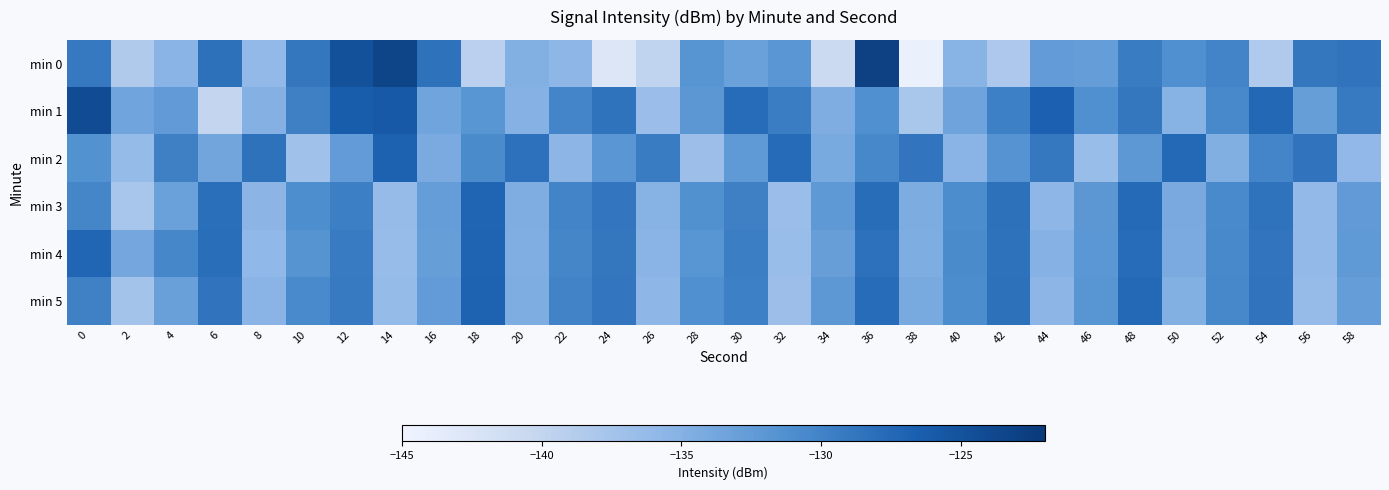

Which label corresponds to the smallest value in the chart?

38